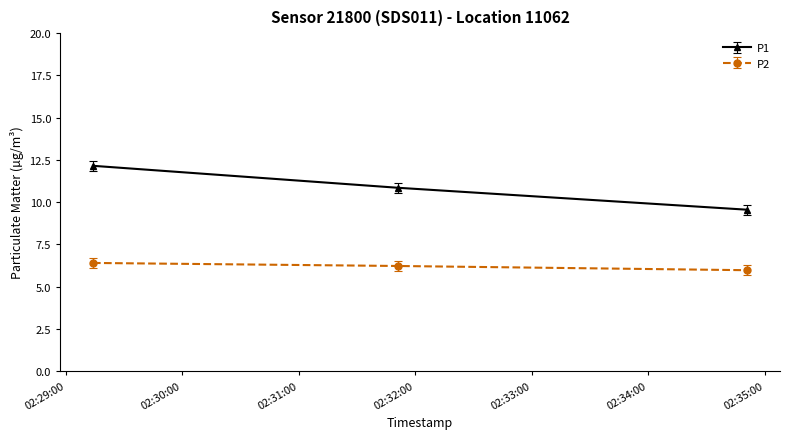

What is the value of the P1 point at the 1st from the left?

12.2